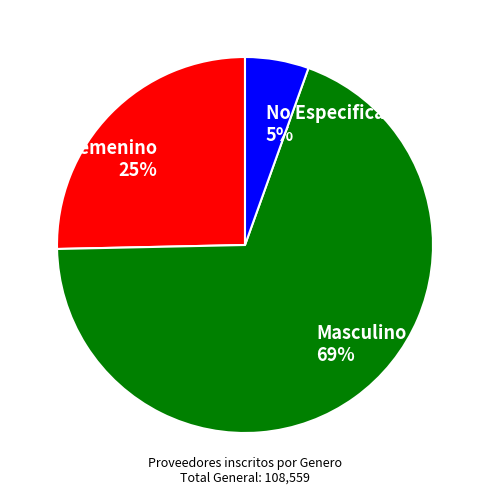

The Femenino slice represents 39% of the pie. True or false?

False